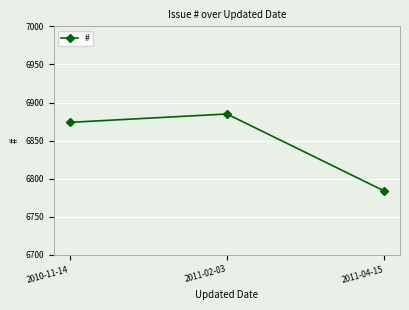

What is the ratio of the value at 2011-04-15 to the value at 2011-02-03?

1.0